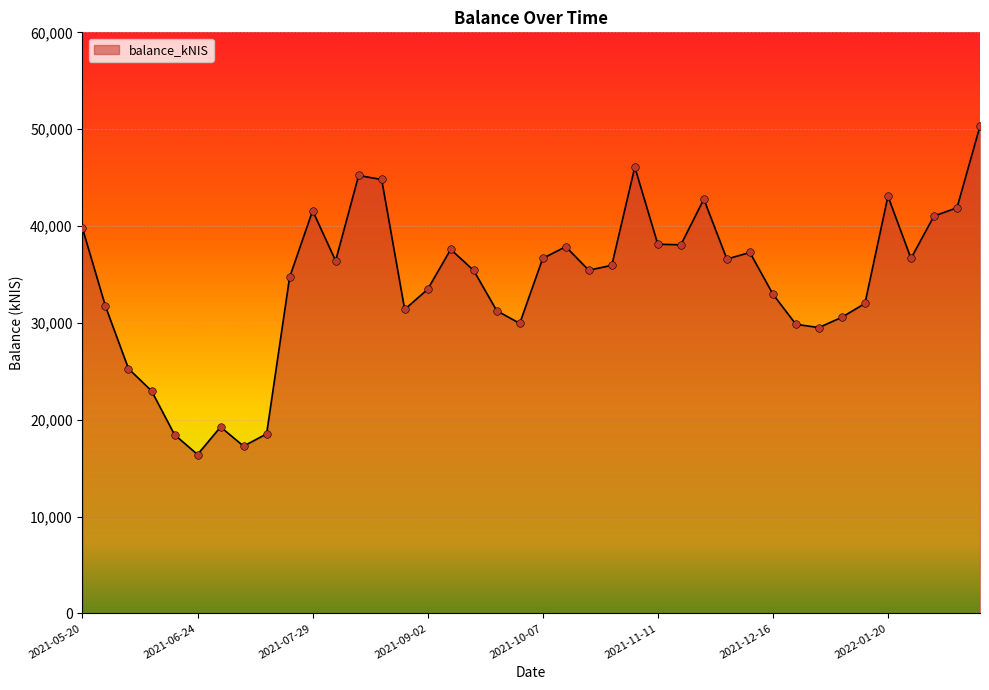

What is the minimum value shown in the chart?

16405.4